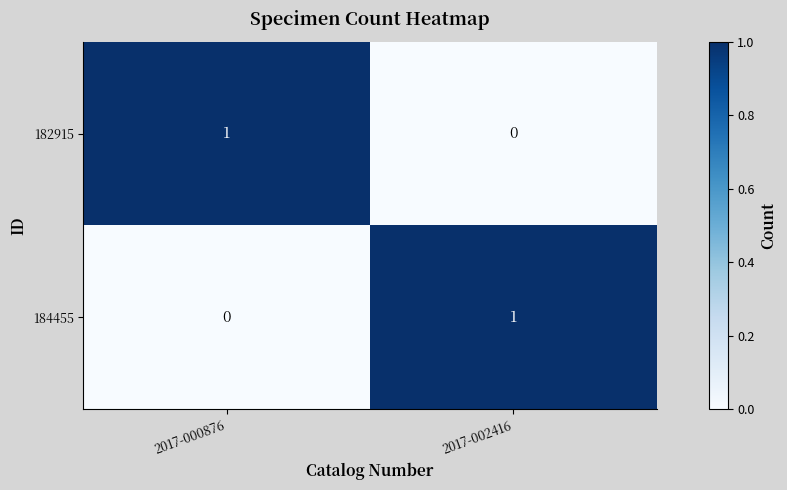

Reading left to right, transcribe all the data shown in this chart.

182915: 2017-000876=1	2017-002416=0
184455: 2017-000876=0	2017-002416=1